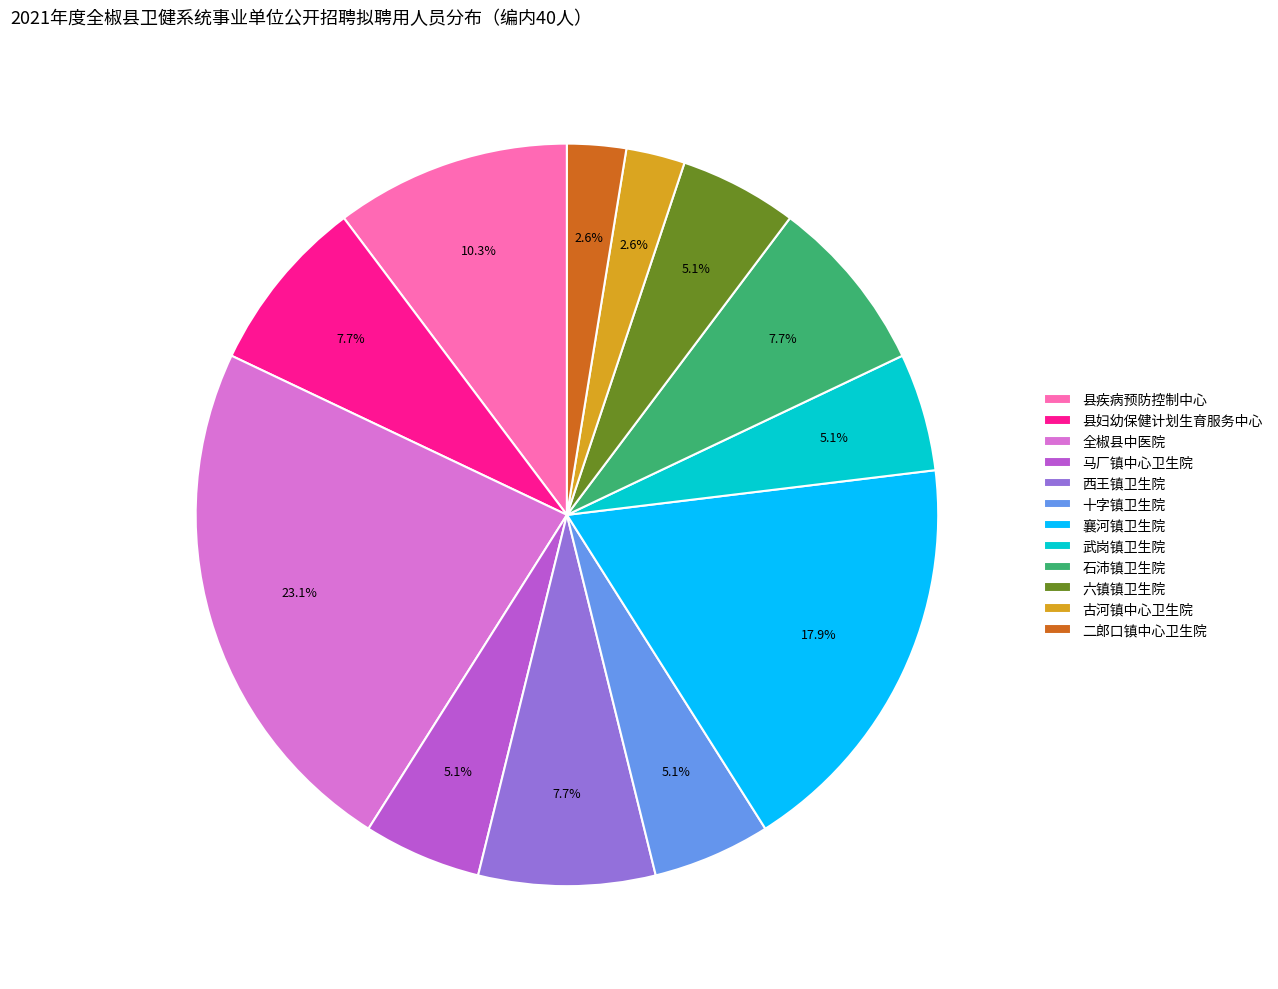

What percentage is the 全椒县中医院 slice, to the nearest percent?

23%